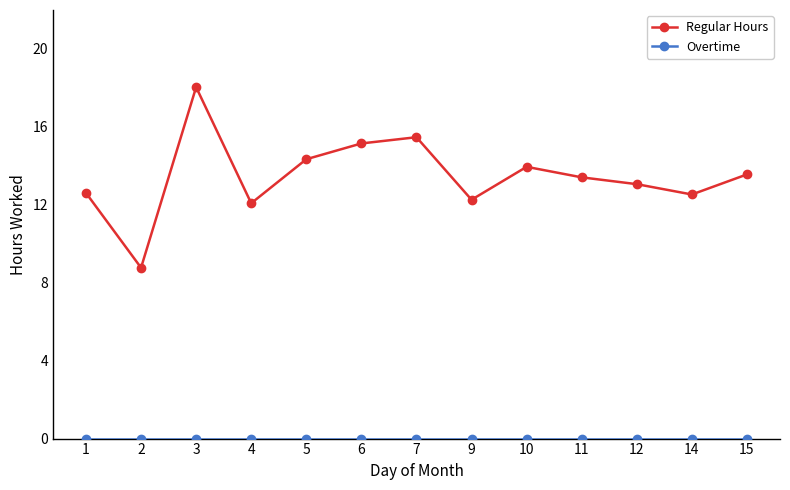

True or false: Regular Hours has more than 2 interior local peaks.

True